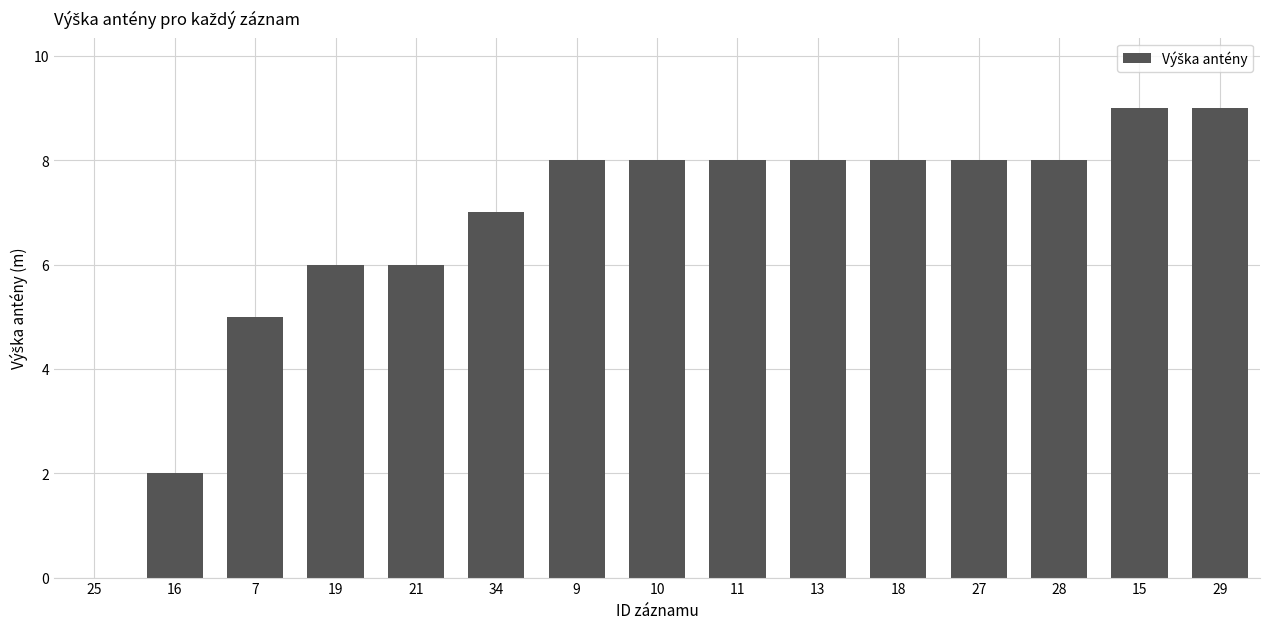

What is the sum of the values at 19 and 10?

14